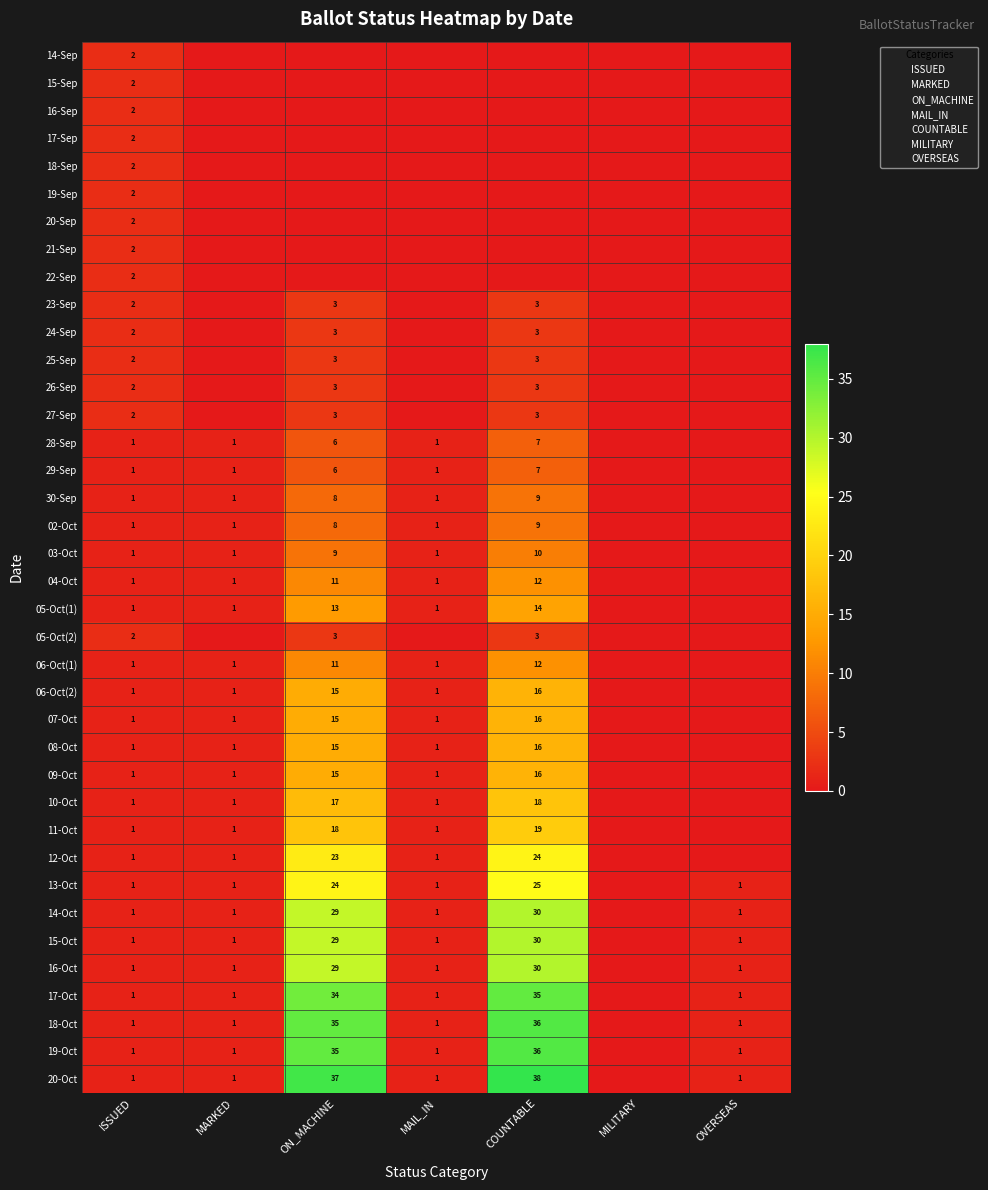

True or false: 13-Oct has a value of 36 at ON_MACHINE.

False